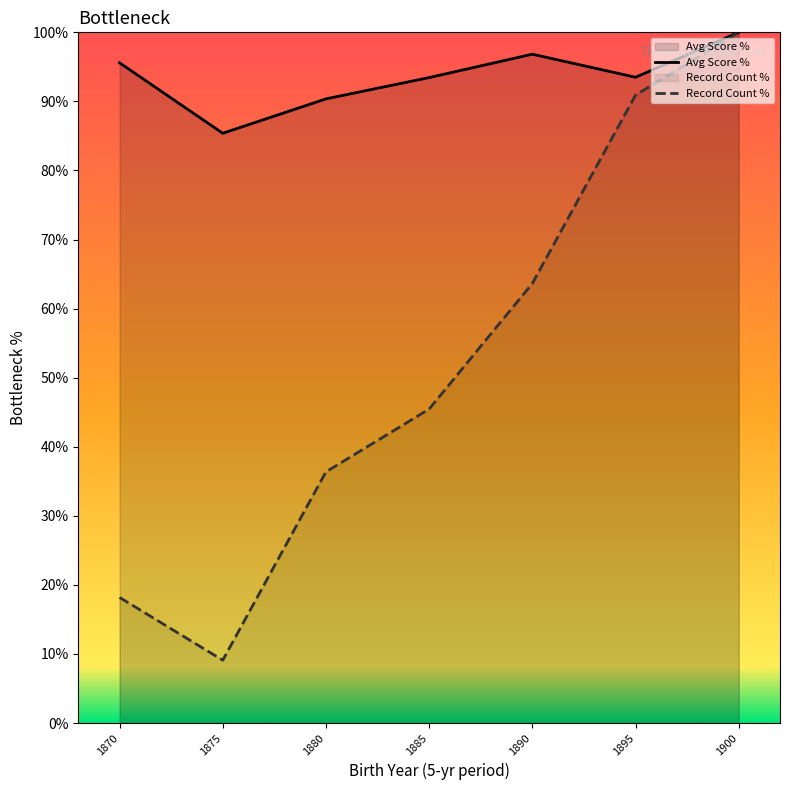

Where is the first local maximum for Avg Score %?

1890